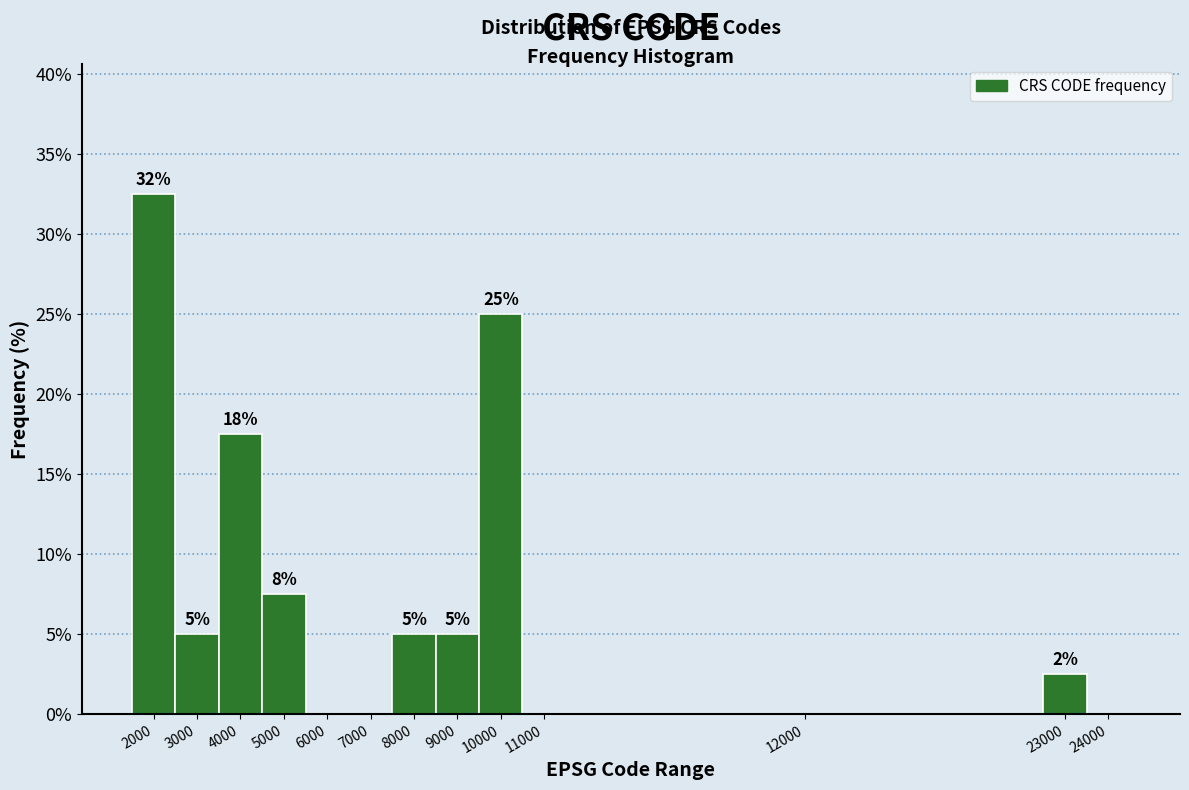

Which has a higher value, 6000 or 8000?

8000